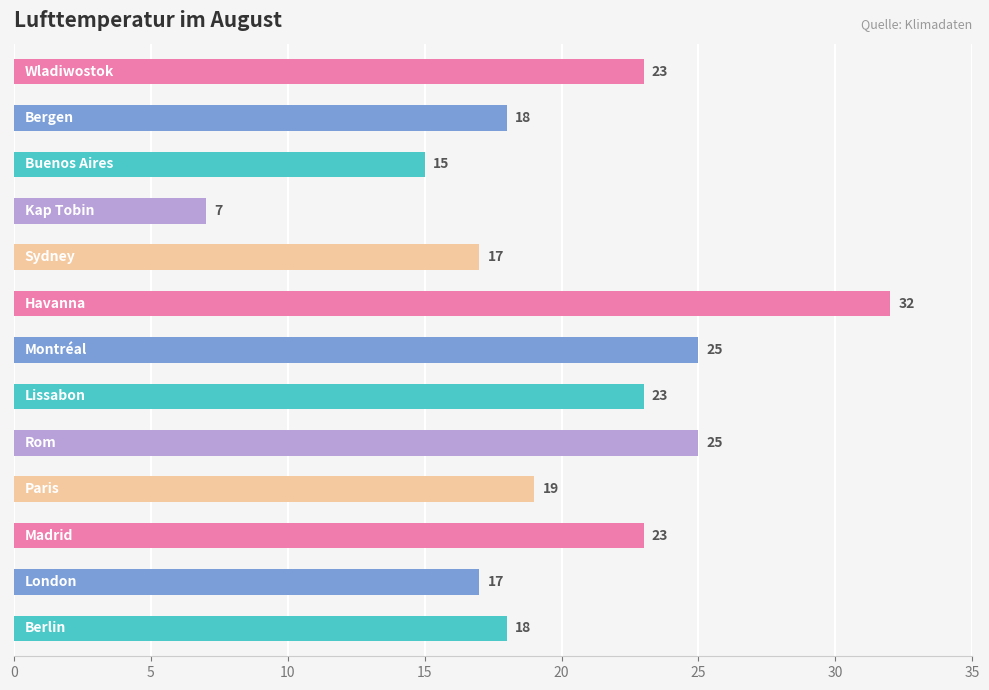

How many bars are there in total?

13